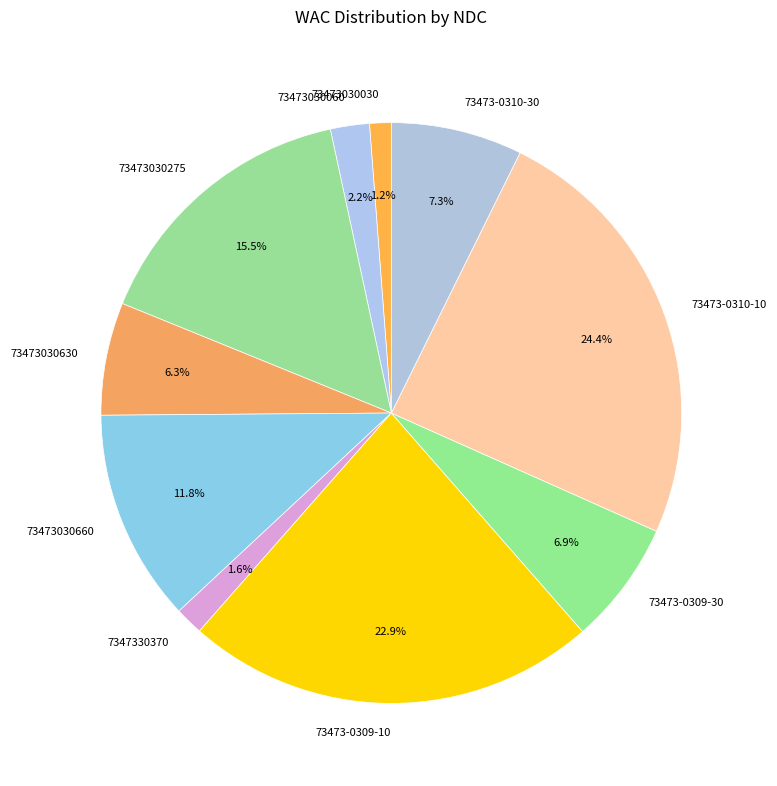

Which category has the biggest portion of the pie?

73473-0310-10